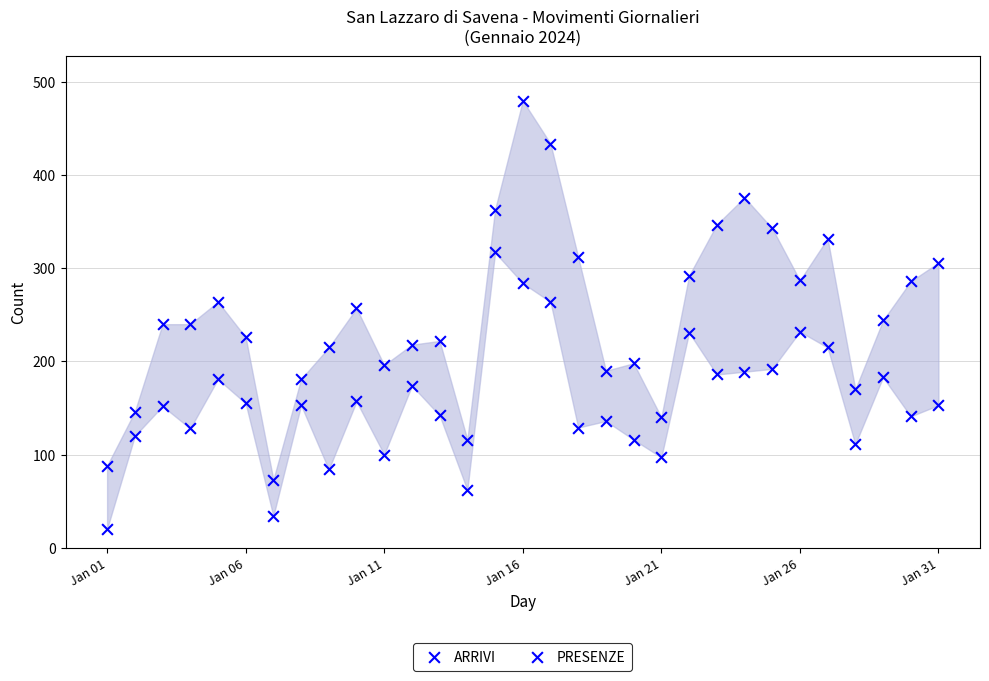

How many data points are displayed?

62